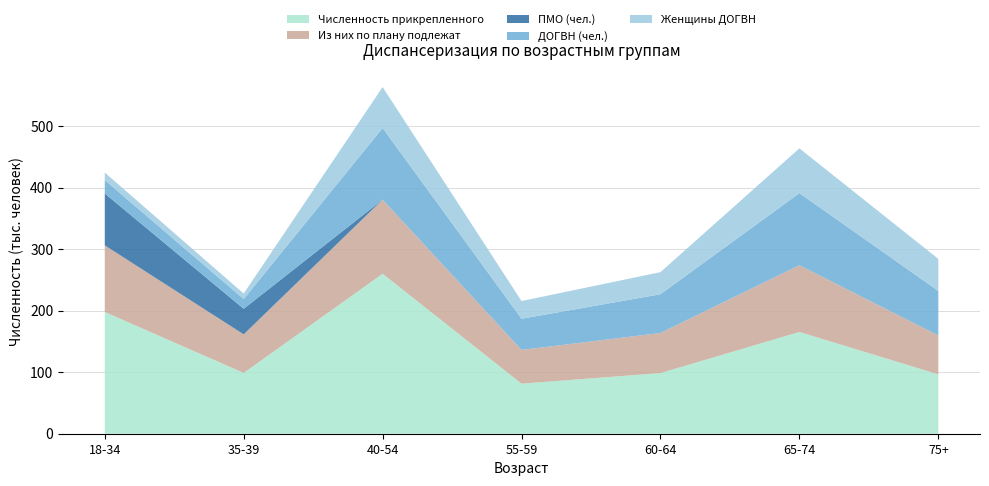

Reading left to right, what are all the values shown in this chart?

Численность прикрепленного: 18-34=198039	35-39=98828	40-54=260162	55-59=81384	60-64=98602	65-74=165496	75+=96540
Из них по плану подлежат: 18-34=108301	35-39=62730	40-54=120473	55-59=54896	60-64=65266	65-74=108551	75+=63214
ПМО (чел.): 18-34=84332	35-39=41607	40-54=0	55-59=0	60-64=0	65-74=0	75+=0
ДОГВН (чел.): 18-34=21808	35-39=15858	40-54=116519	55-59=50712	60-64=62963	65-74=117152	75+=72480
Женщины ДОГВН: 18-34=12234	35-39=8962	40-54=66568	55-59=28748	60-64=35939	65-74=72849	75+=52070